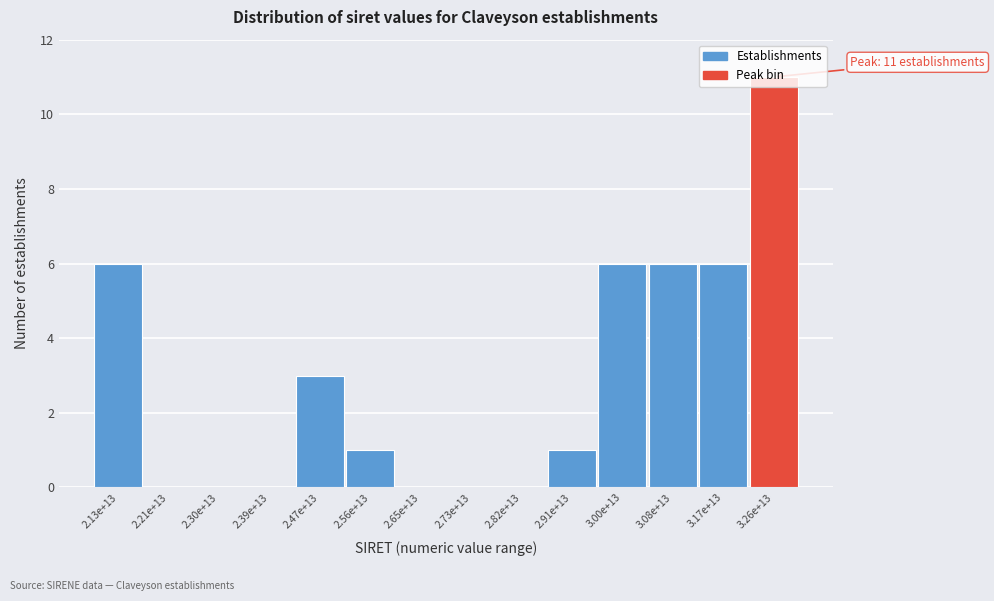

What is the change in value from 2.39e+13 to 3.00e+13?

+6